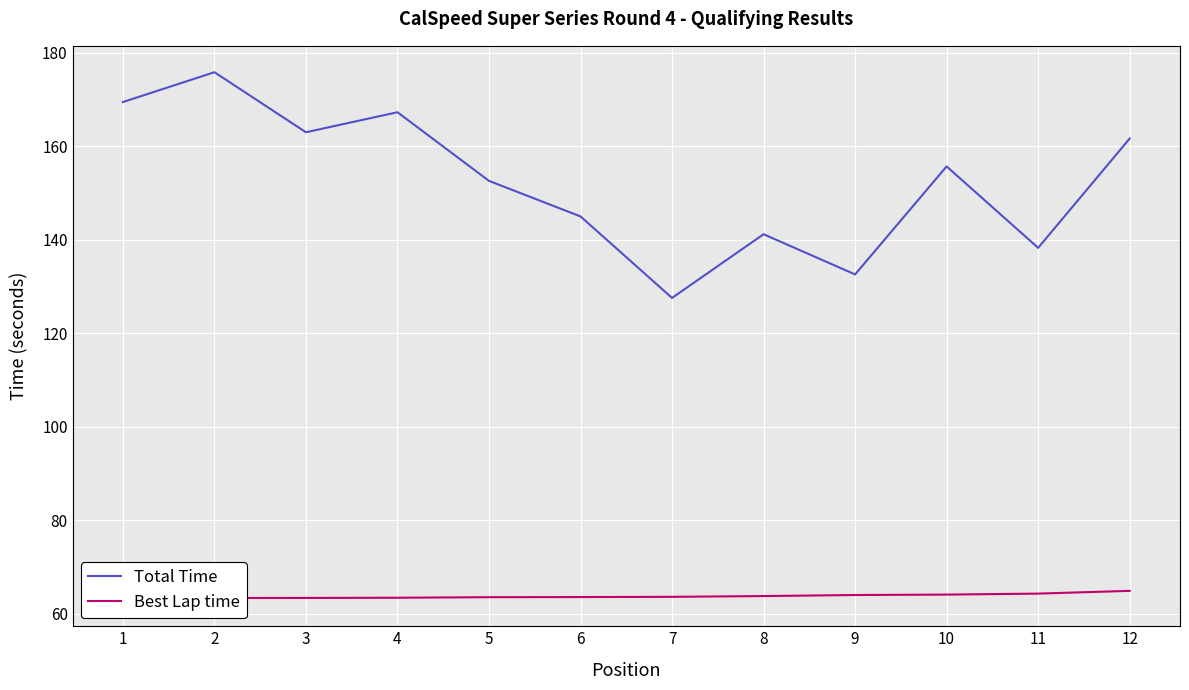

Where is Best Lap time nearest to the value 63?

1